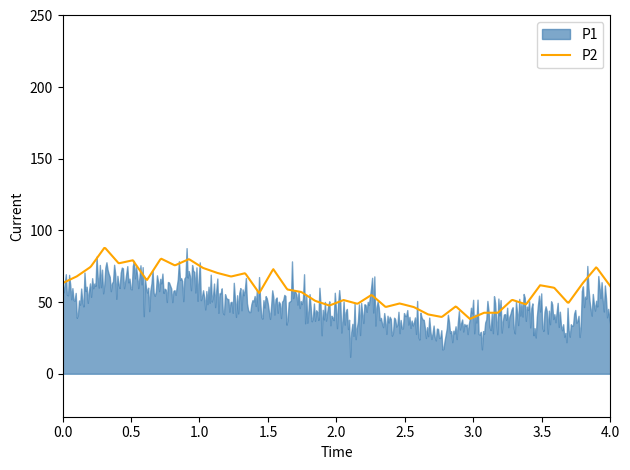

What is the highest value of the P2 series?

87.8